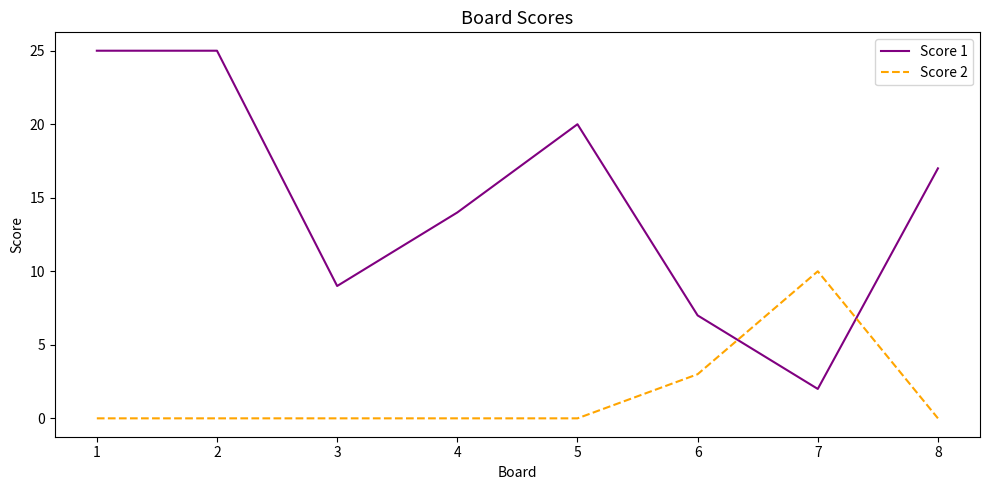

Does the chart display data point markers on the line(s)?

No